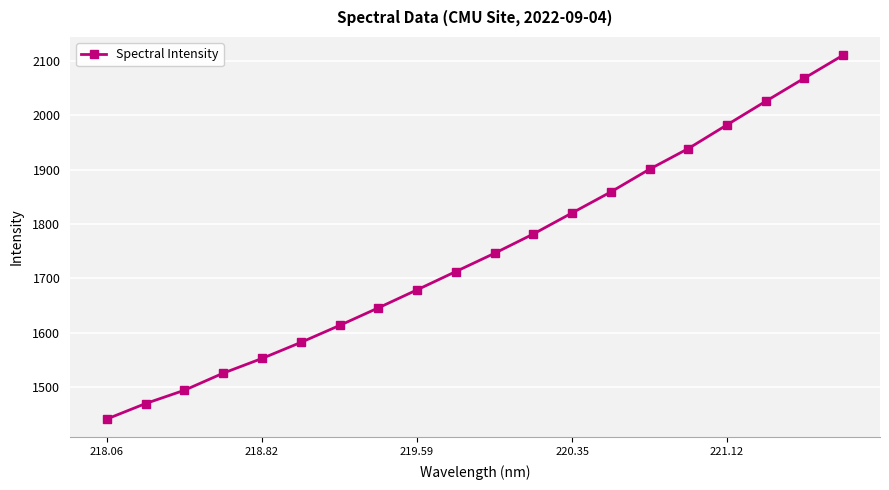

How many series are shown in this chart?

1